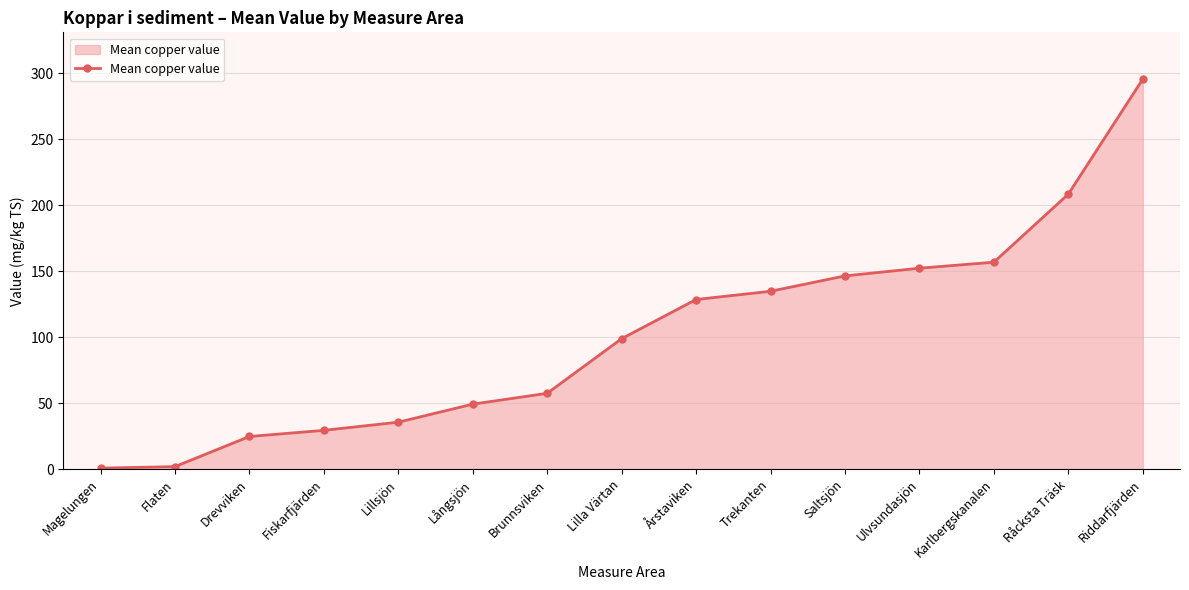

What is the average value?

101.4